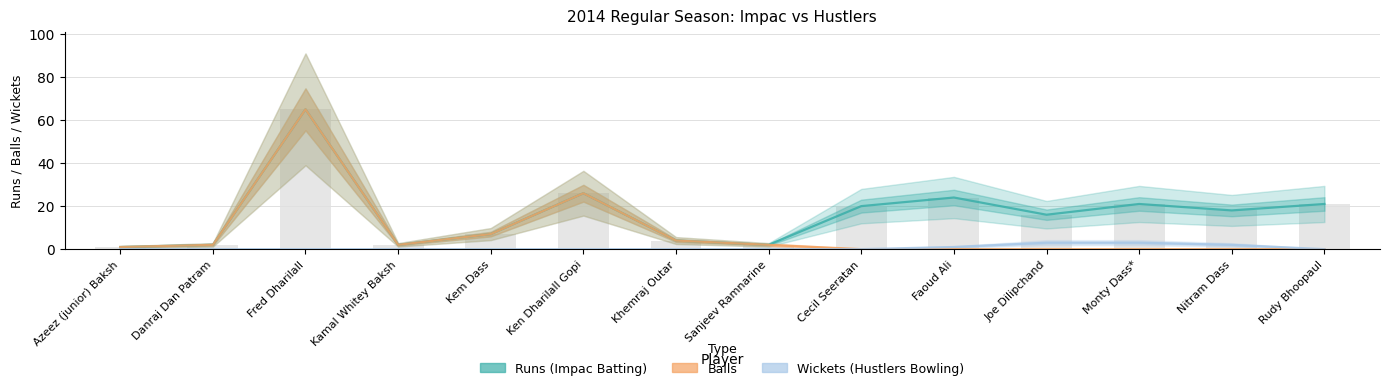

How many bars are there in total?

42